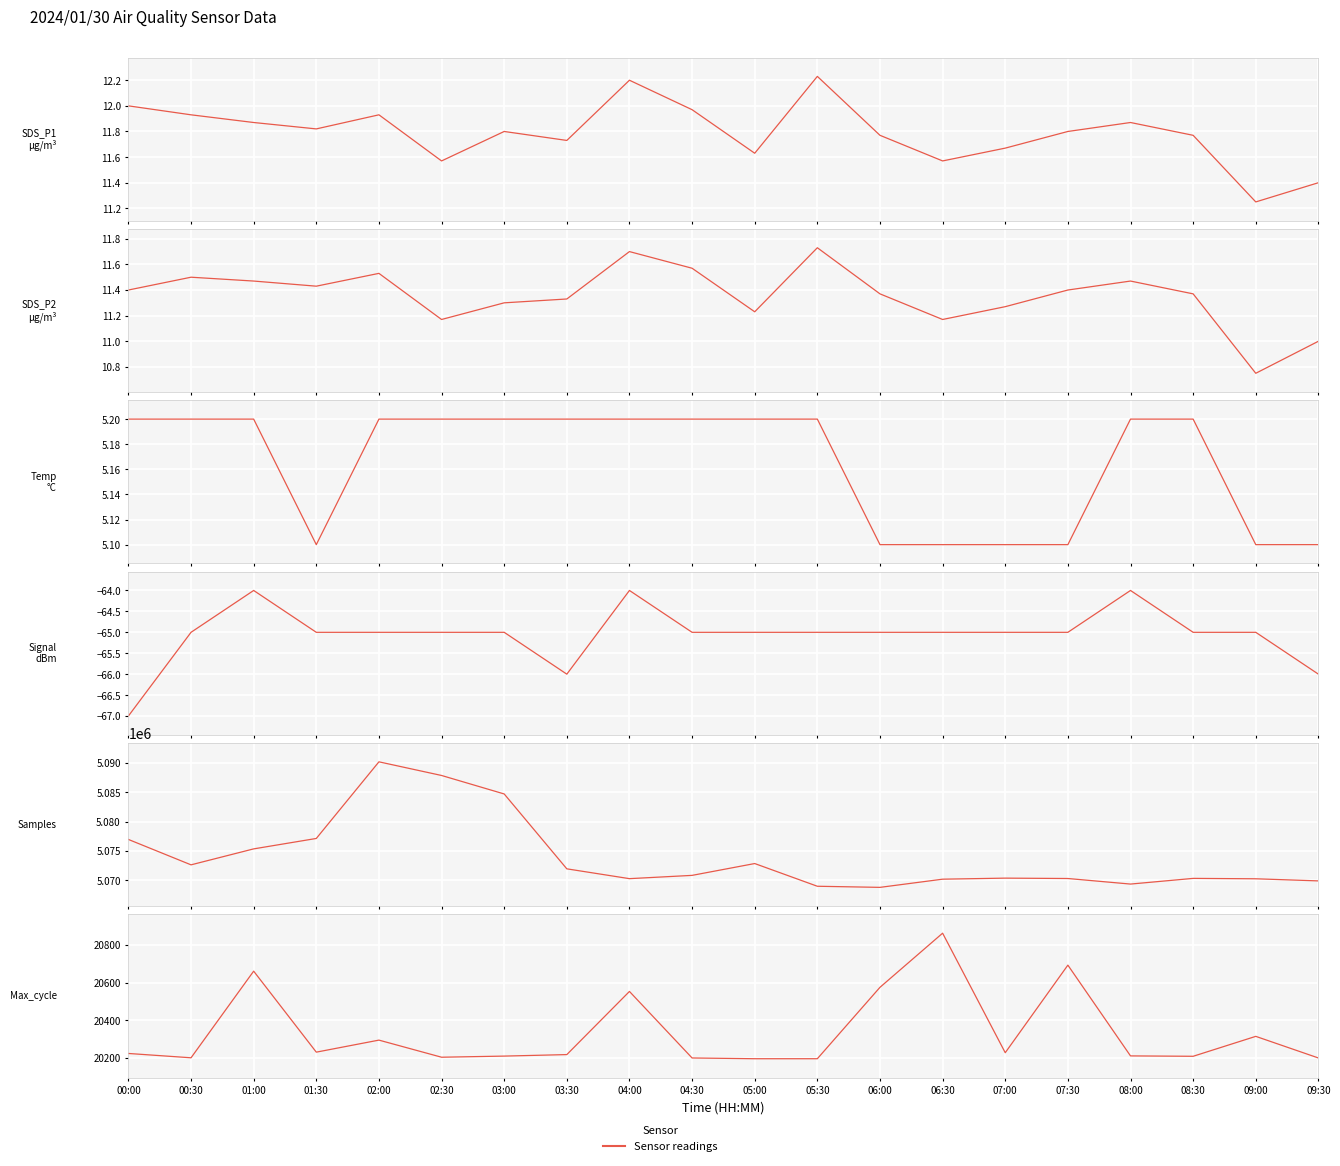

True or false: SDS_P2 and SDS_P1 intersect in this chart.

False